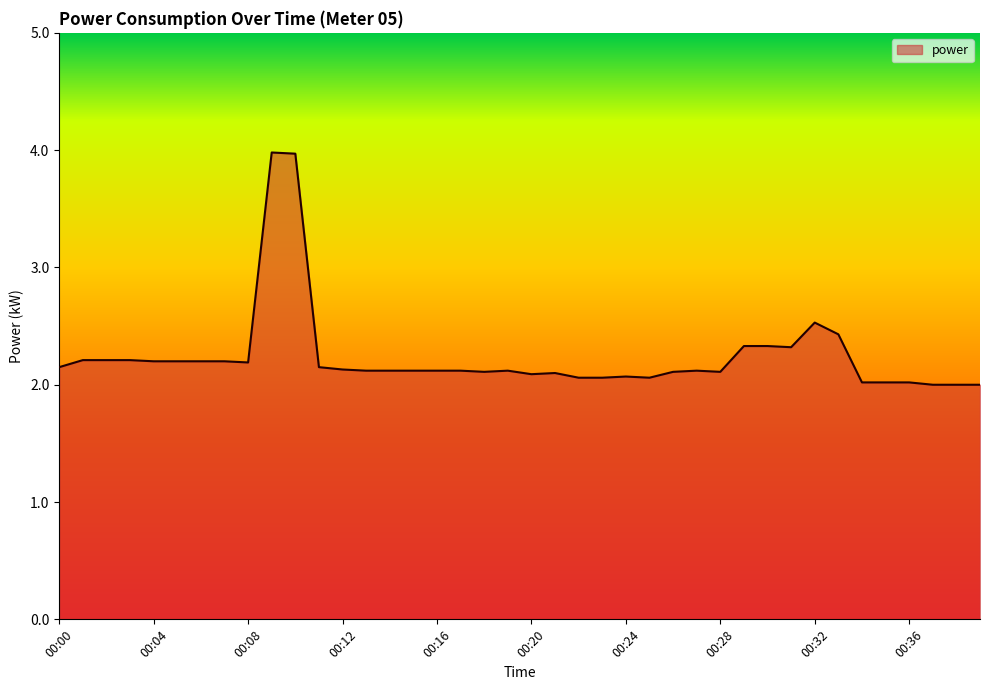

What is the greatest value displayed?

4.0